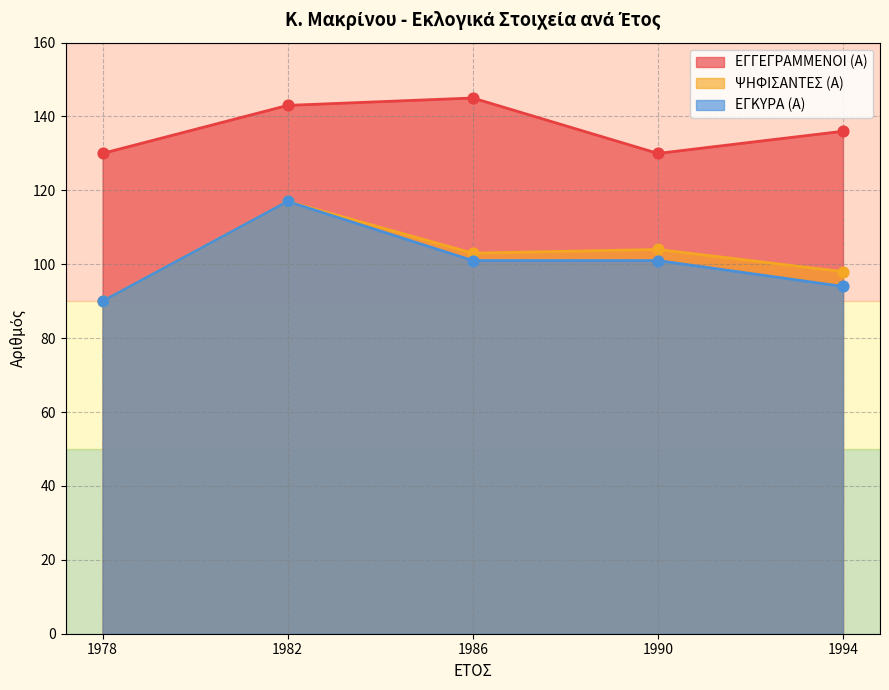

Is the value of ΕΓΓΕΓΡΑΜΜΕΝΟΙ (Α) at 1982 greater than the value of ΨΗΦΙΣΑΝΤΕΣ (Α) at 1986?

Yes